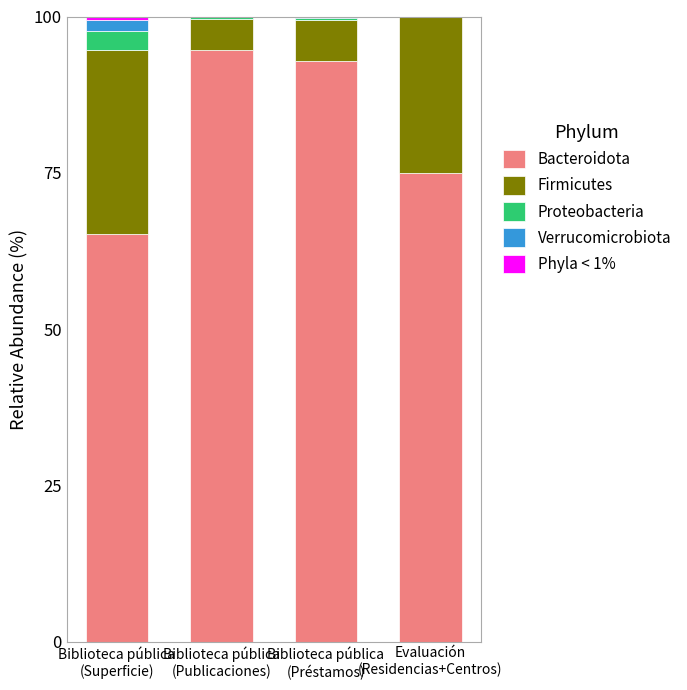

At which label is Firmicutes closest to 17?

Evaluación
(Residencias+Centros)